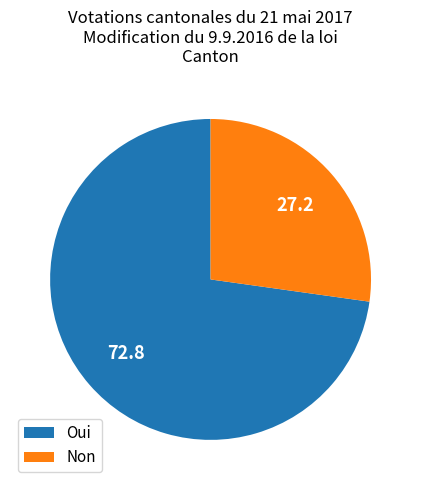

Do Oui and Non together represent more than half of the pie?

Yes